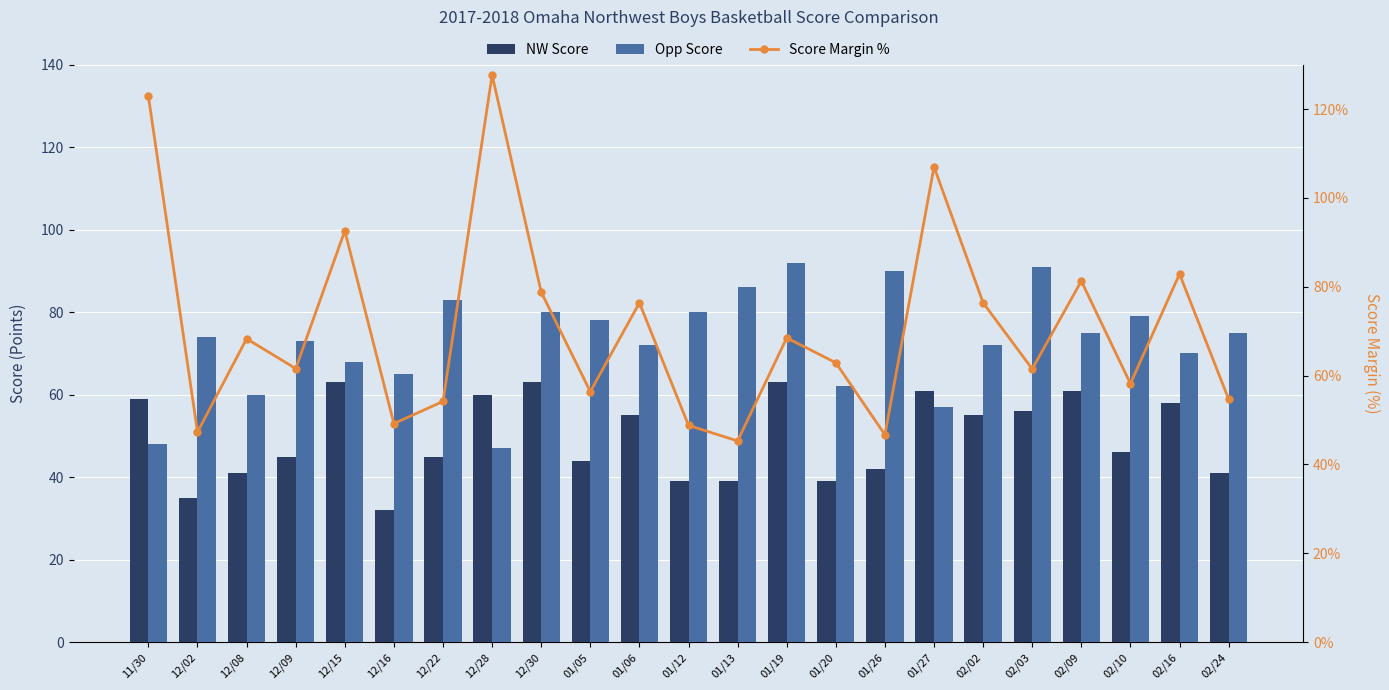

The Score Margin % series shows 29.2 at 12/15. True or false?

False